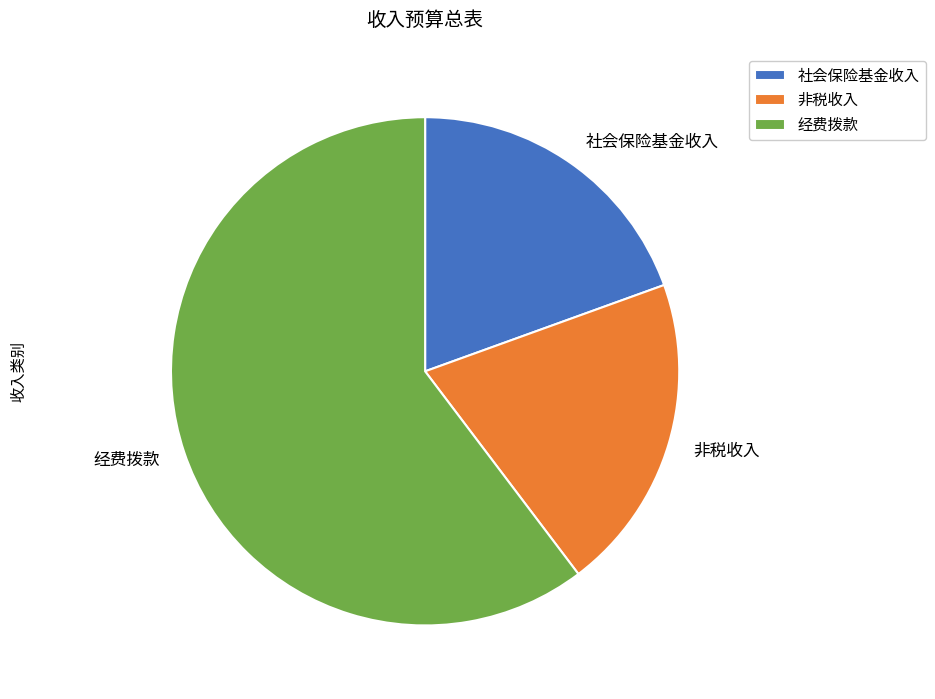

Is the sum of 经费拨款 and 社会保险基金收入 greater than half?

Yes